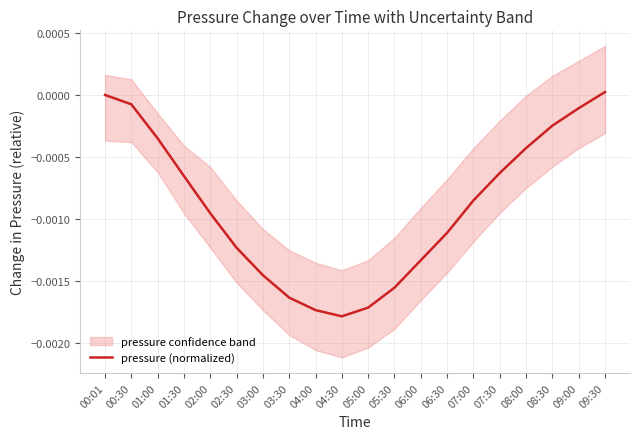

How many data points does each series have?

20